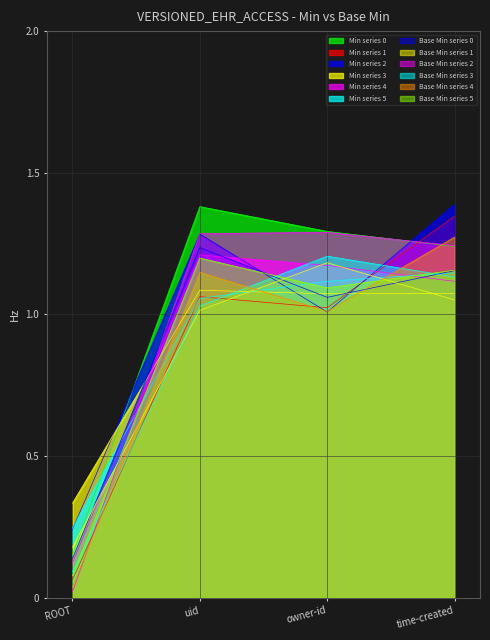

Which label corresponds to the largest value in the chart?

VERSIONED_EHR_ACCESS.uid